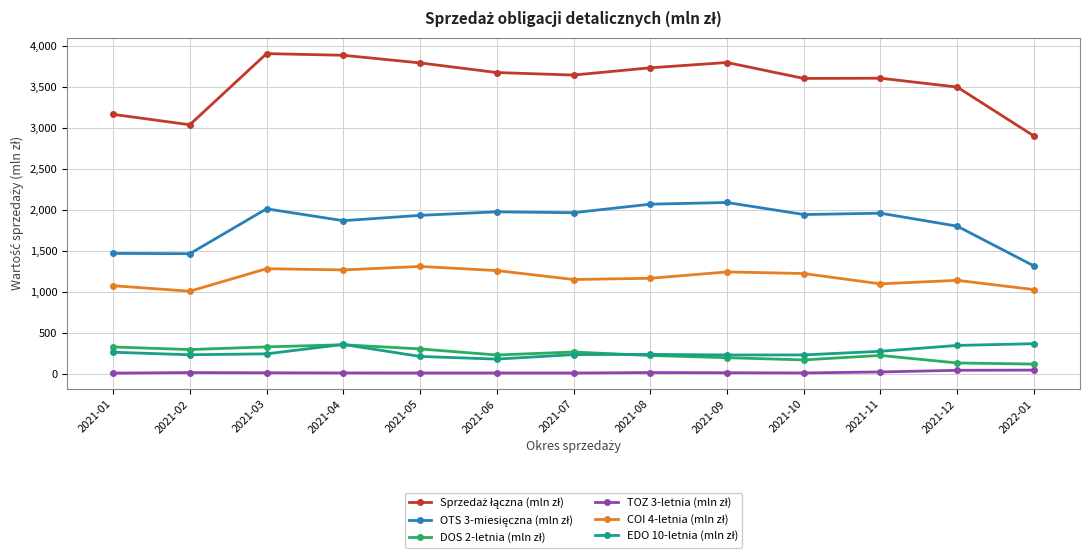

What is the greatest value displayed?

3904.1